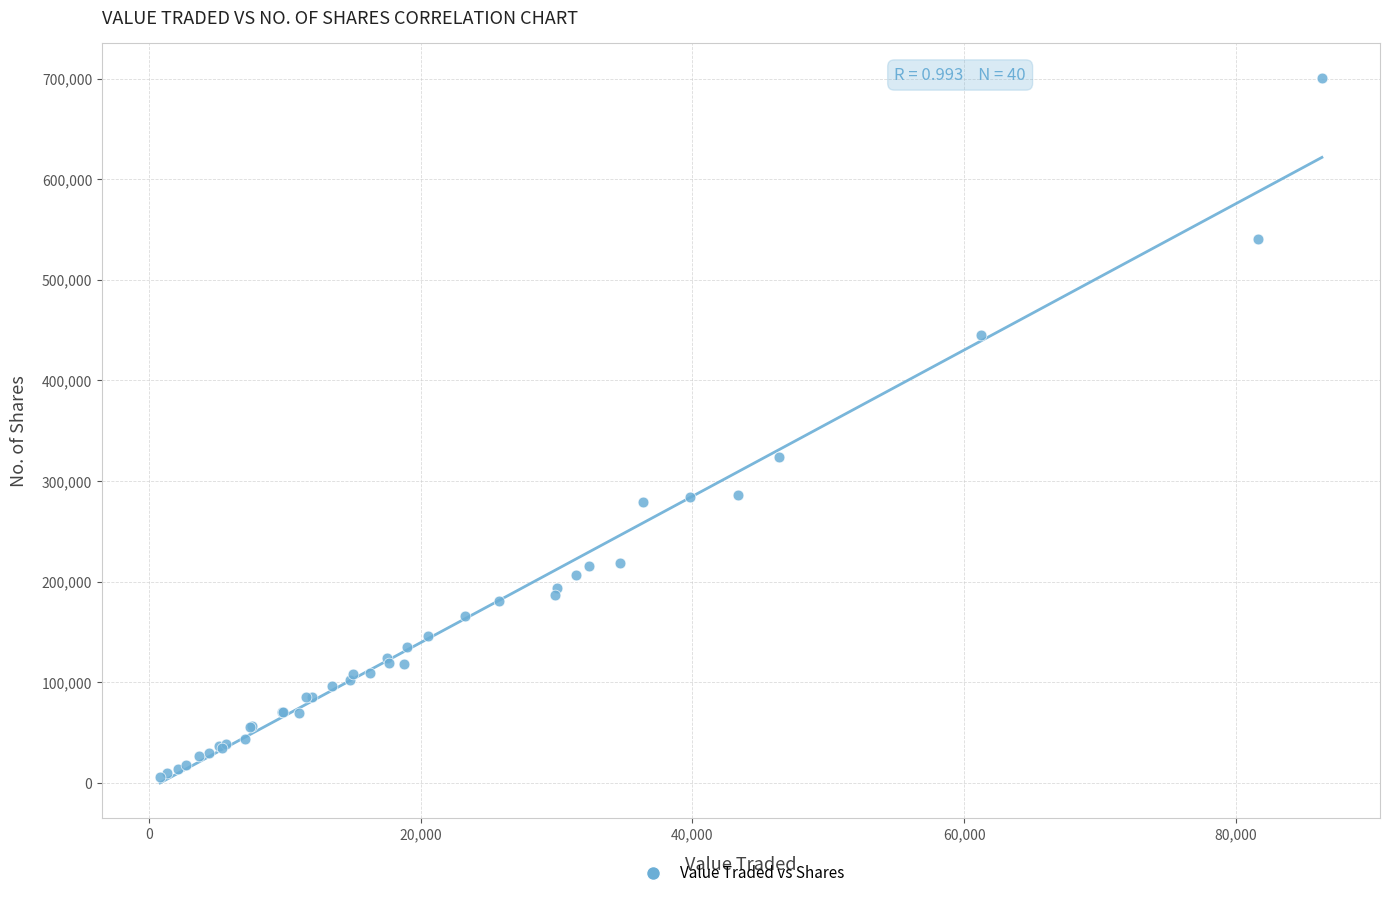

What Y value in the scatter plot is closest to 352979?

324426